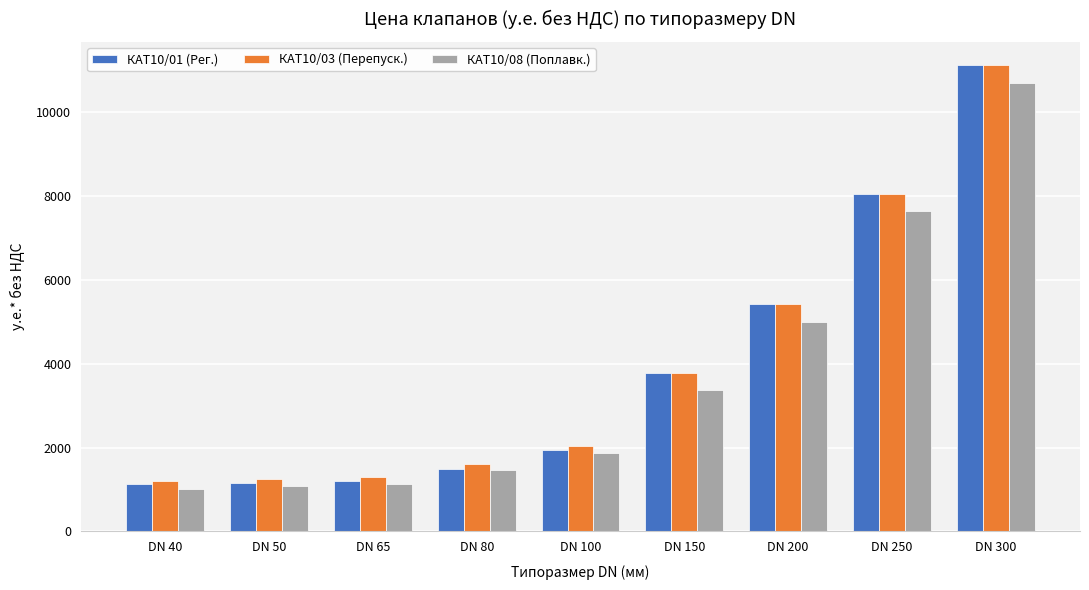

What is the total value across all series at DN 250?

23778.0